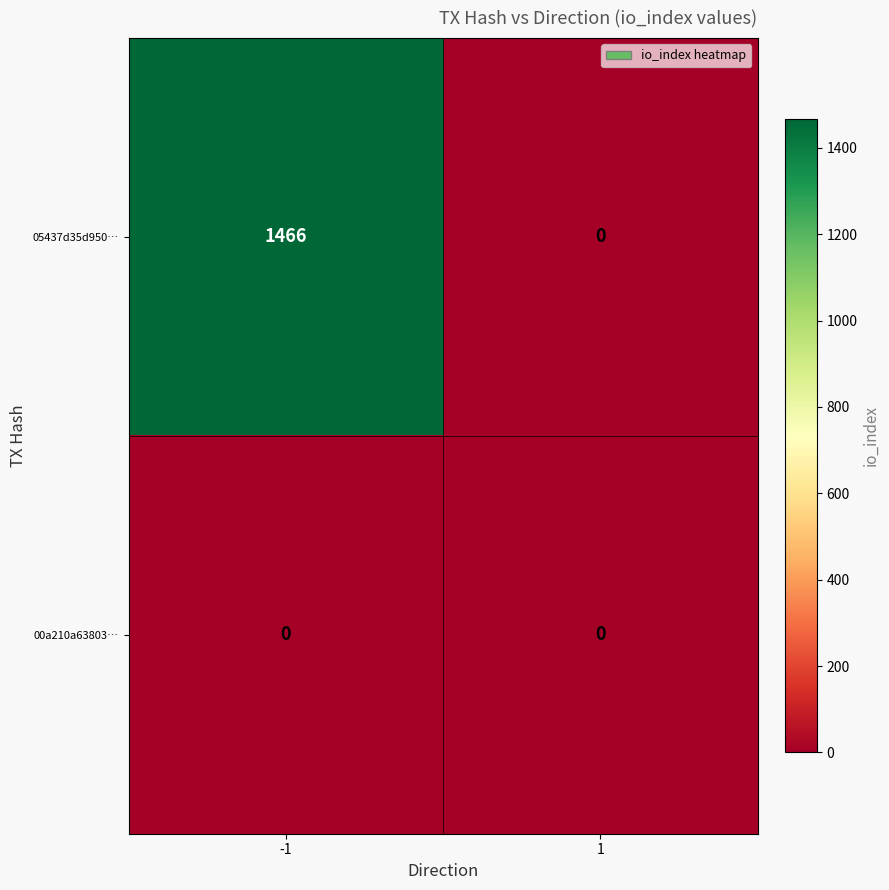

At how many categories does at least one series exceed 184?

1